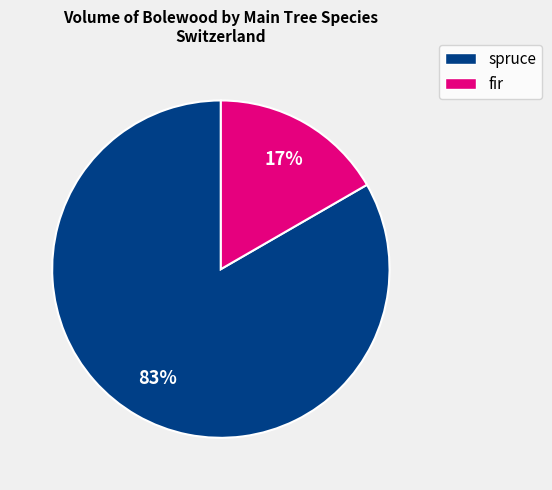

Is there a majority slice in this chart?

Yes